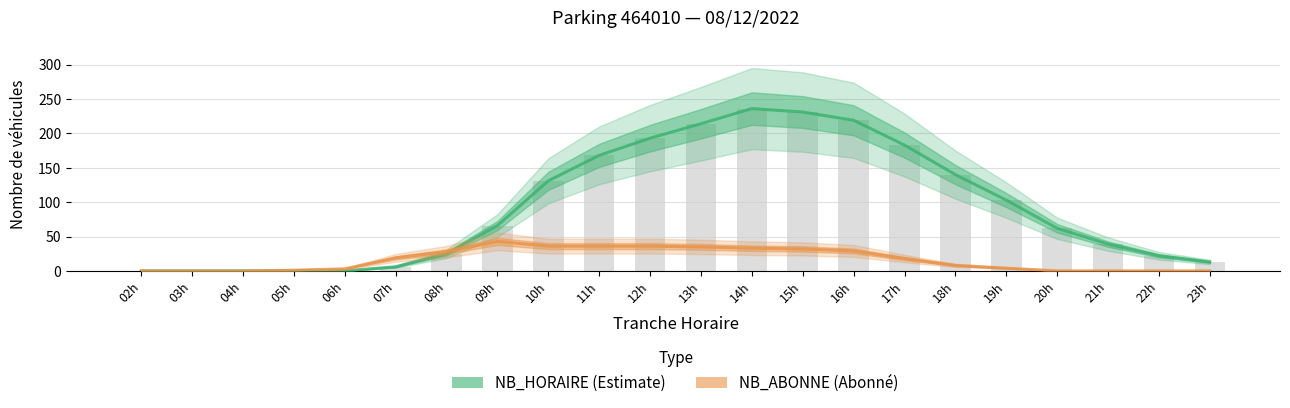

What is the difference between the highest and lowest values at 18h?

132